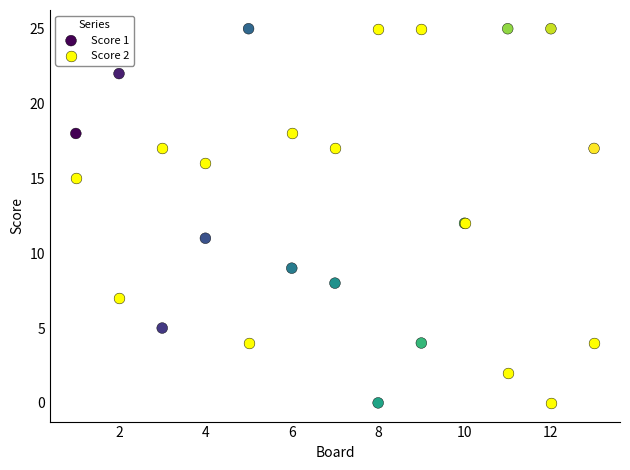

What is the X range (max minus min) for the scatter plot?

12